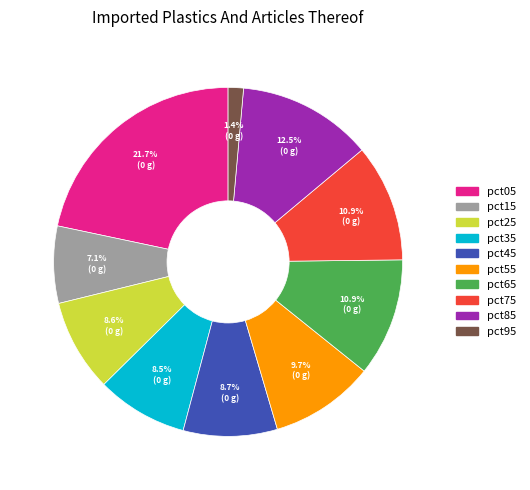

Which slice is the smallest?

pct95